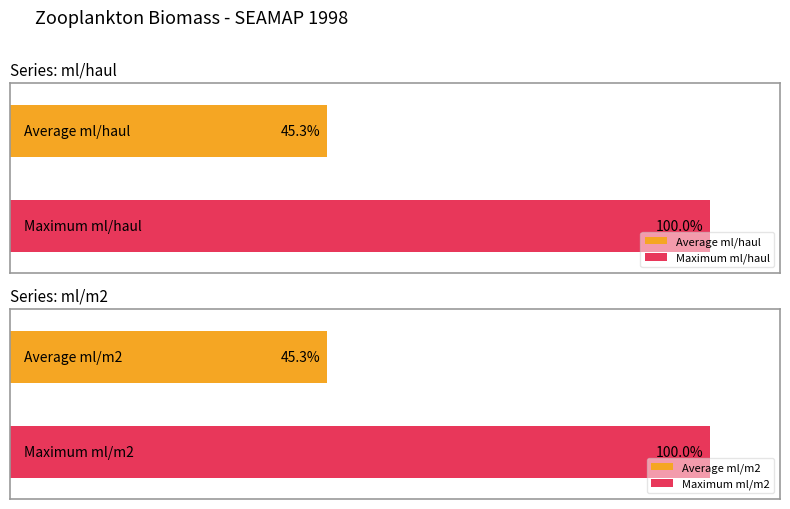

Is it true that ml/haul equals 61.1 at 26017?

False